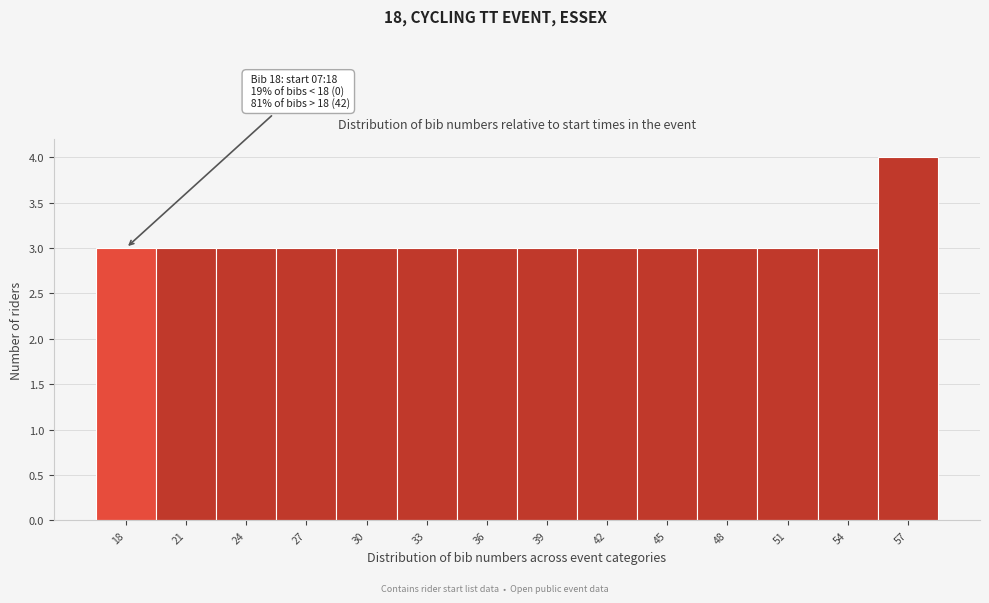

Reading right to left, extract all data points from this chart.

57=4	54=3	51=3	48=3	45=3	42=3	39=3	36=3	33=3	30=3	27=3	24=3	21=3	18=3